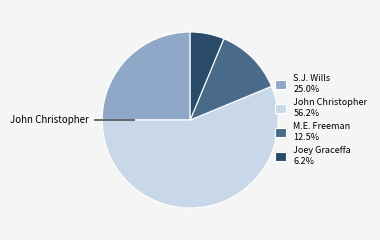

What is the ratio of the value at S.J. Wills 25.0% to the value at M.E. Freeman 12.5%?

2.0